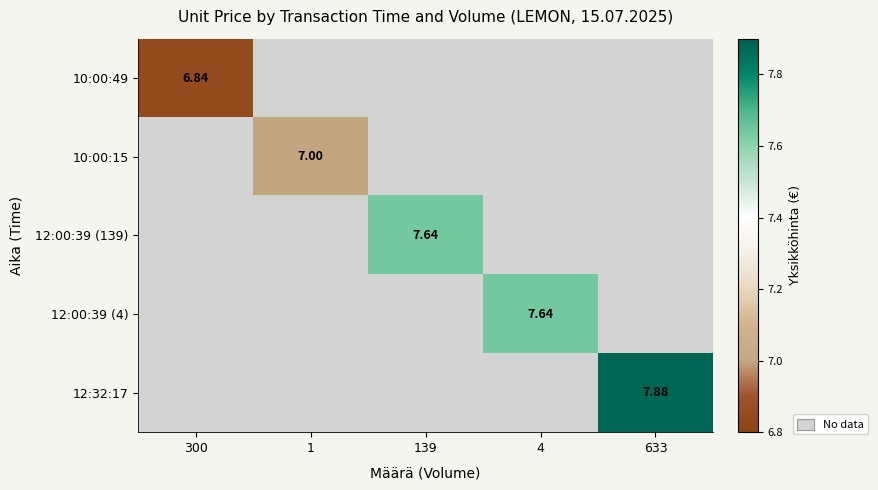

True or false: 12:32:17 has a value of 0.0 at 1.

True